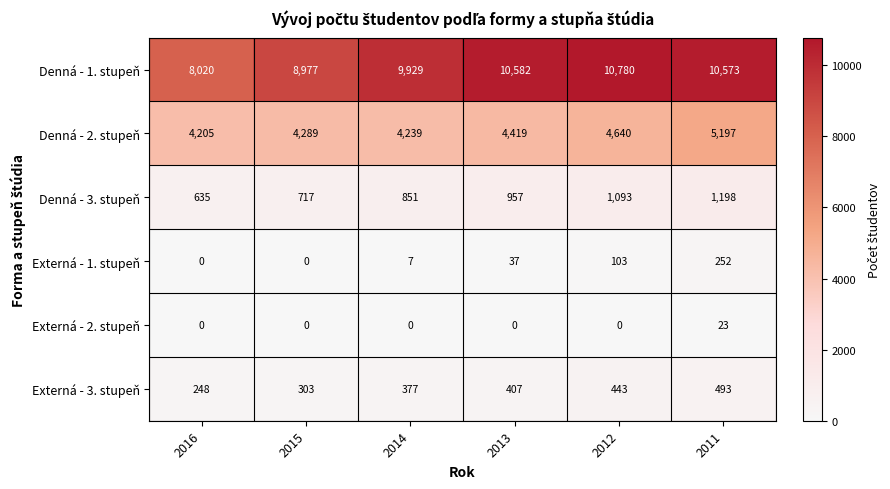

At 2014, list the series in order from smallest to largest.

Externá - 2. stupeň, Externá - 1. stupeň, Externá - 3. stupeň, Denná - 3. stupeň, Denná - 2. stupeň, Denná - 1. stupeň